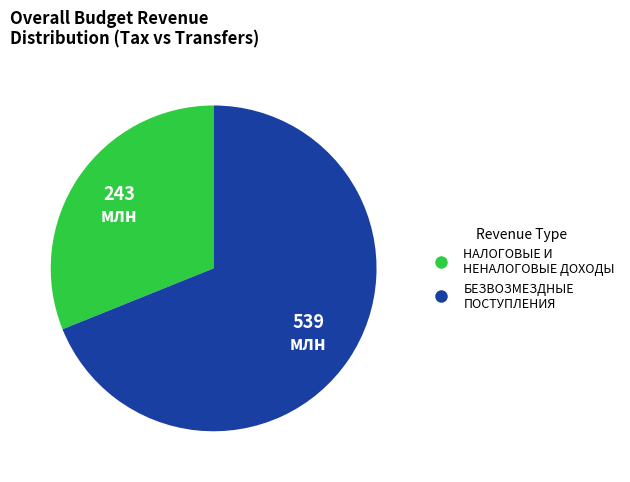

The БЕЗВОЗМЕЗДНЫЕ ПОСТУПЛЕНИЯ slice represents 69% of the pie. True or false?

True